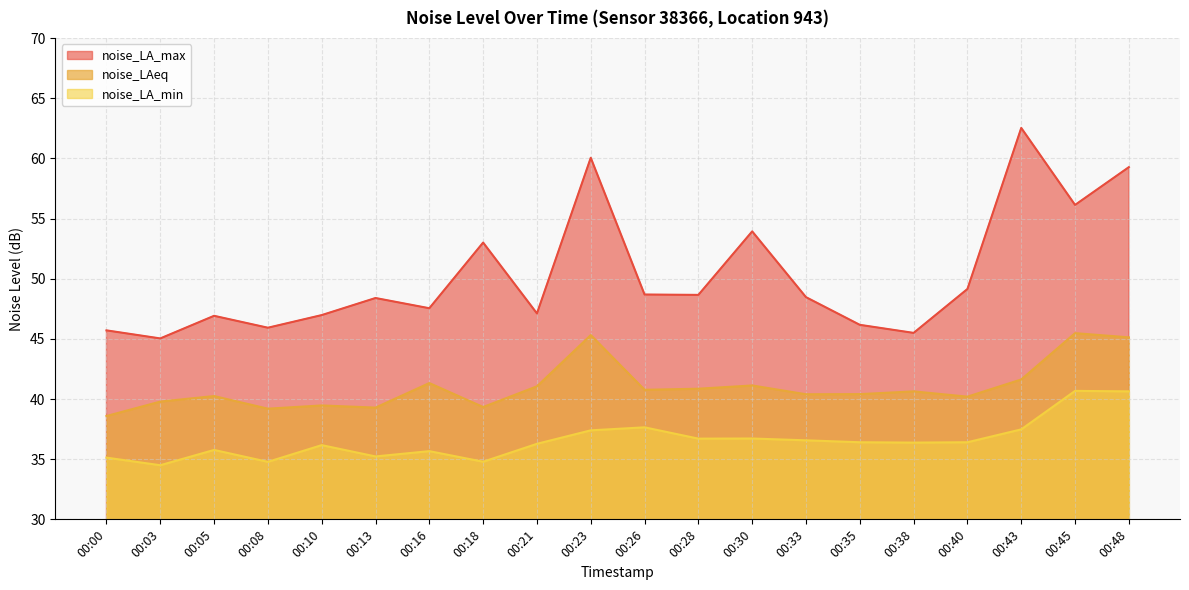

What is the maximum value shown in the chart?

62.5